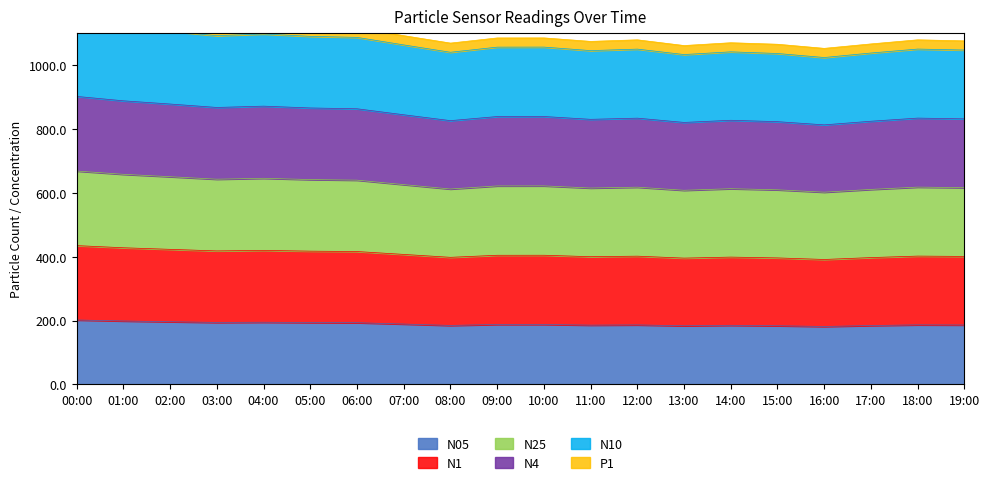

What is the label of the 12th point from the right?

08:00